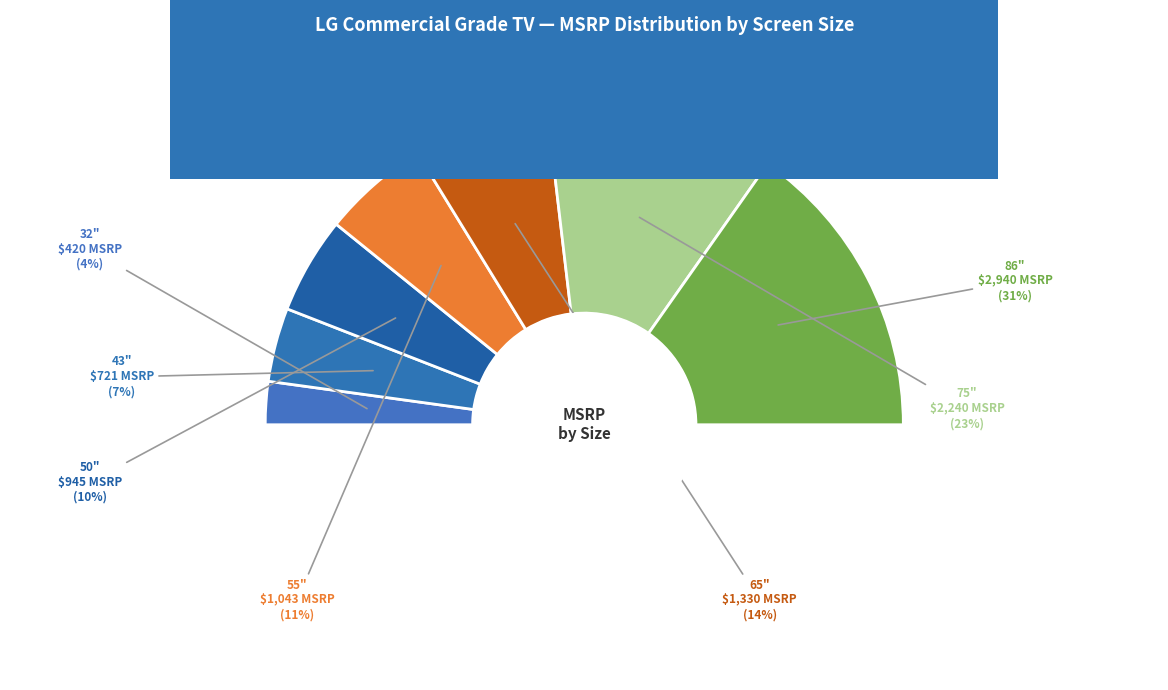

How many segments does this pie chart have?

7